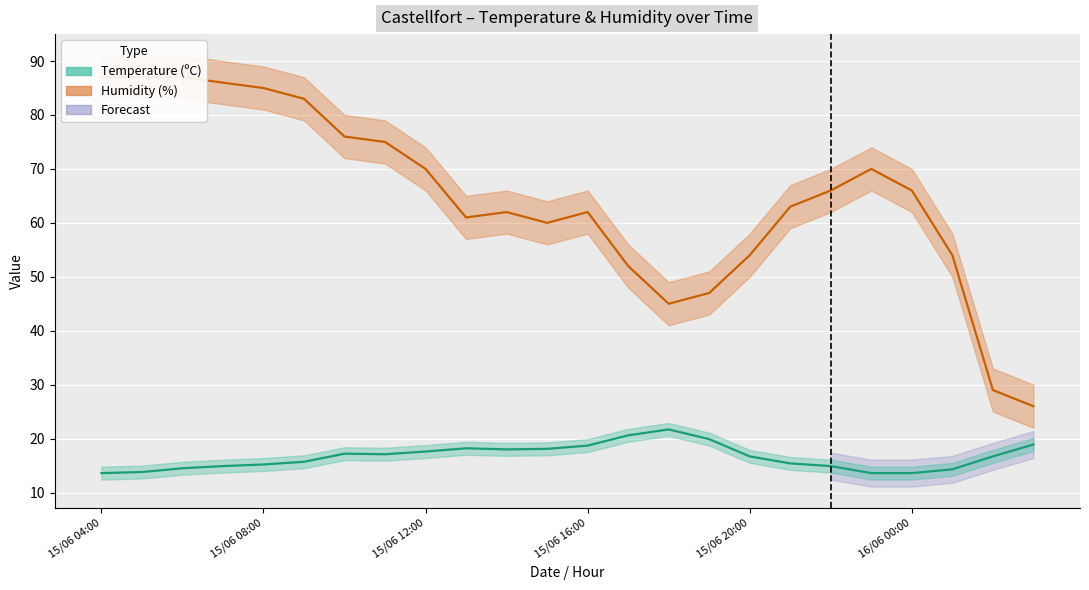

How many interior local peaks does the Humidity (%) series have?

3